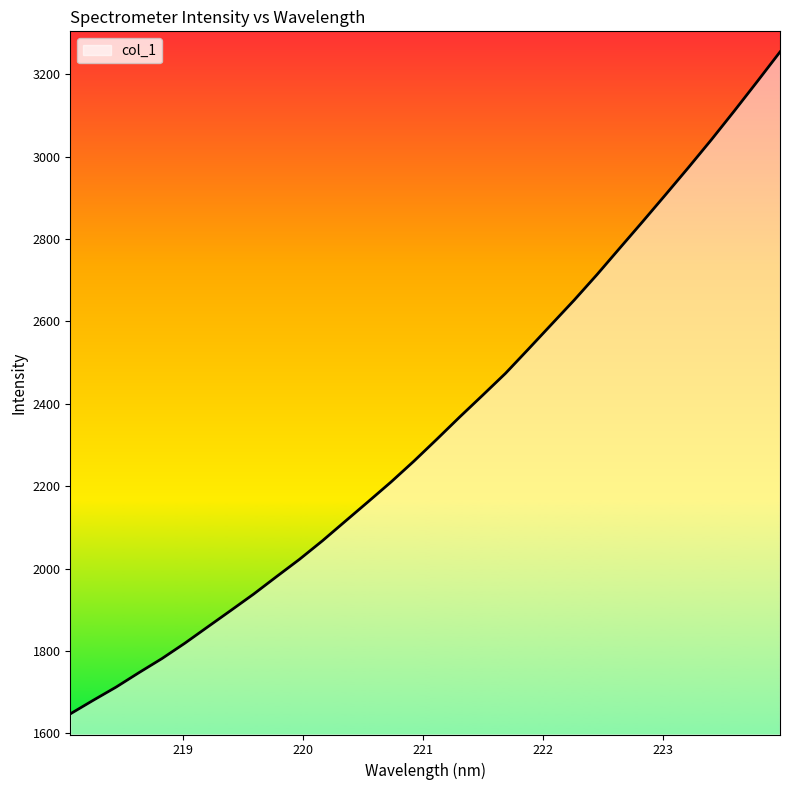

What is the greatest value displayed?

3254.0